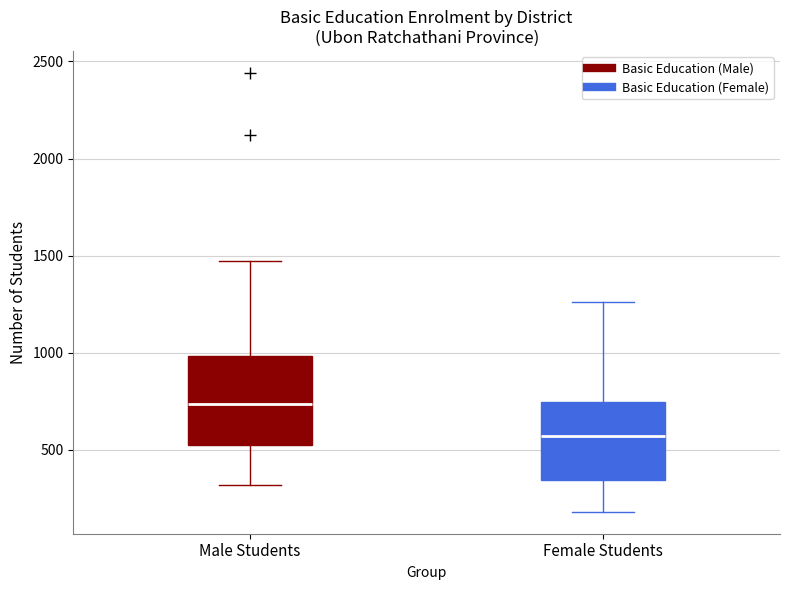

Where does the upper whisker of the box for Male Students end on the y-axis? The values are not printed on the chart, so give them approximately, as read against the axis.

1450